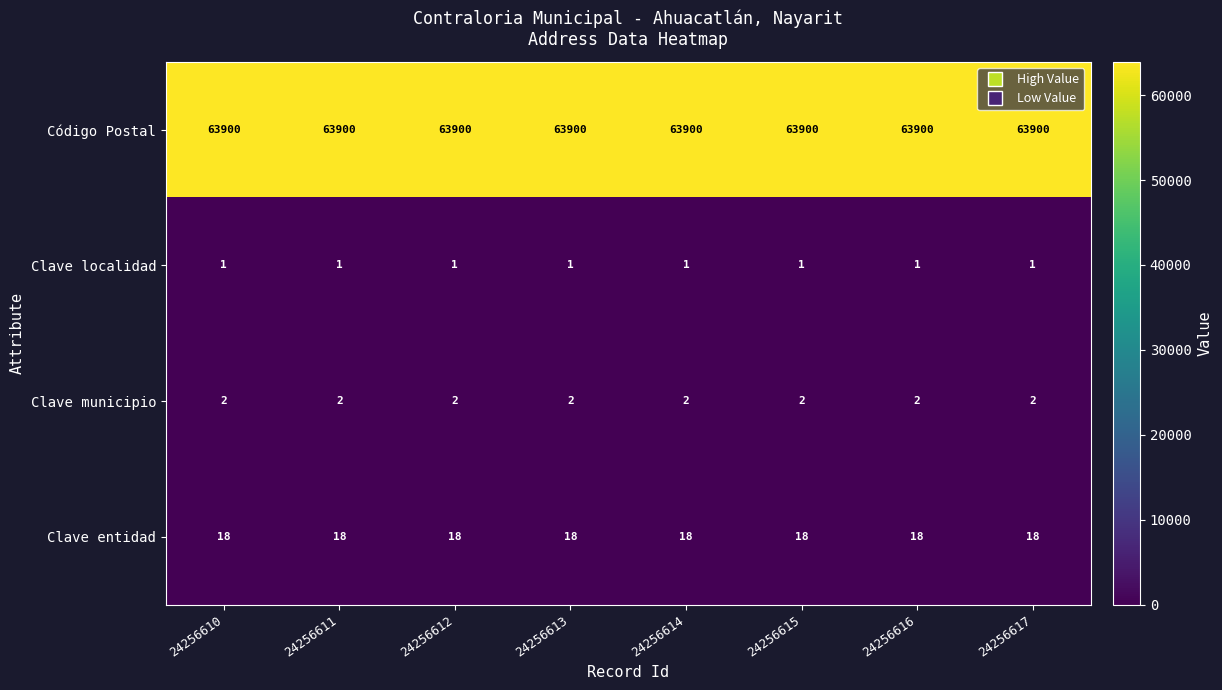

At which label is Clave municipio closest to 2?

24256610